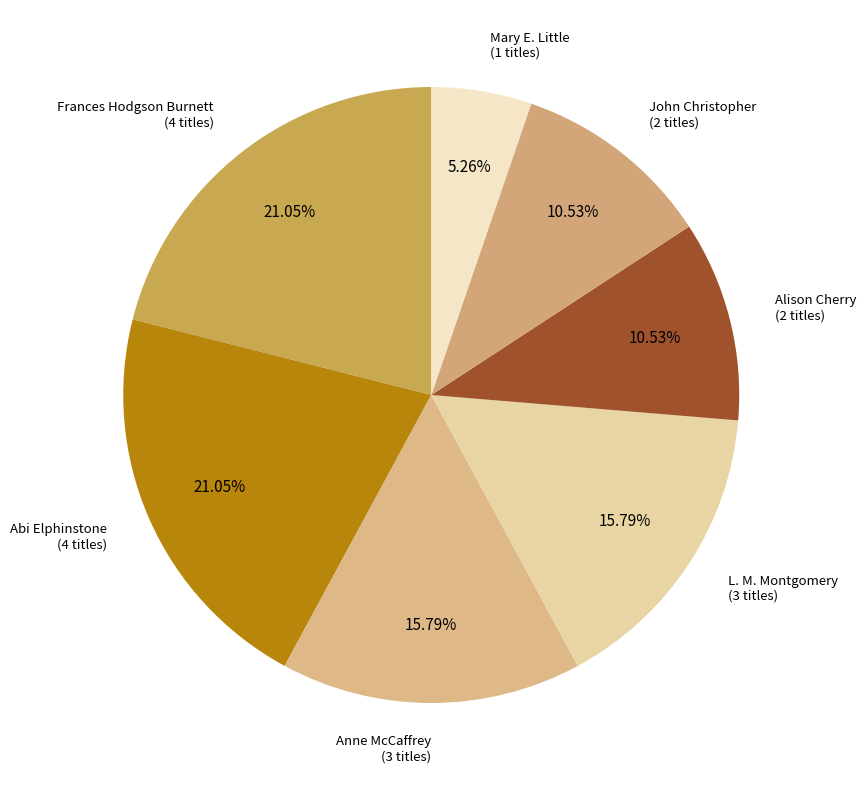

How many segments does this pie chart have?

7